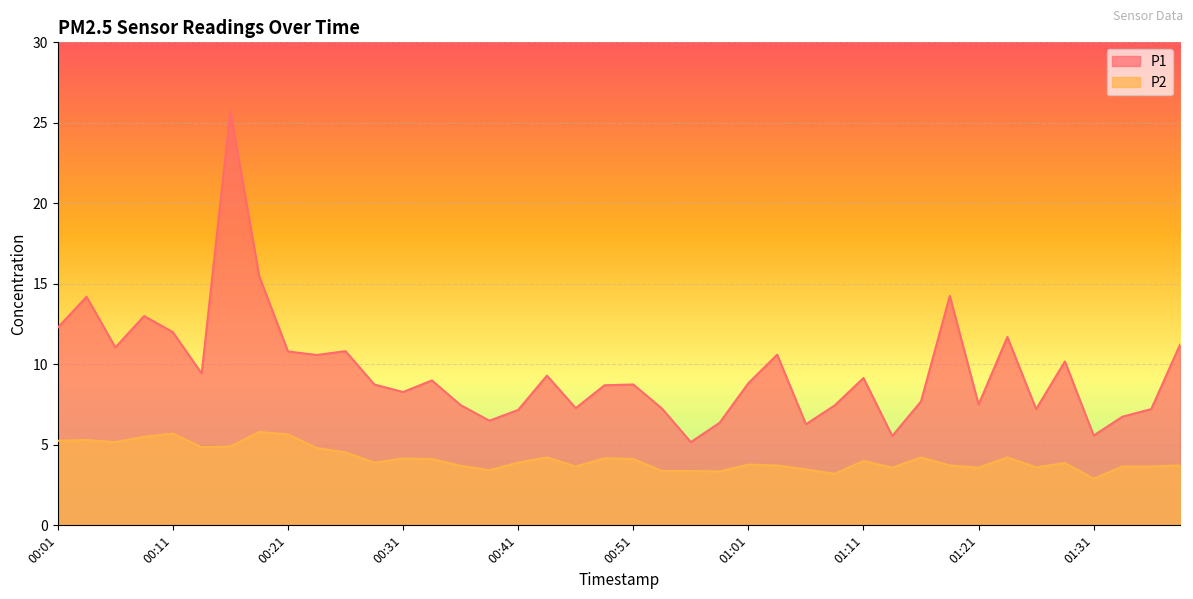

True or false: P1 and P2 cross at least once.

False